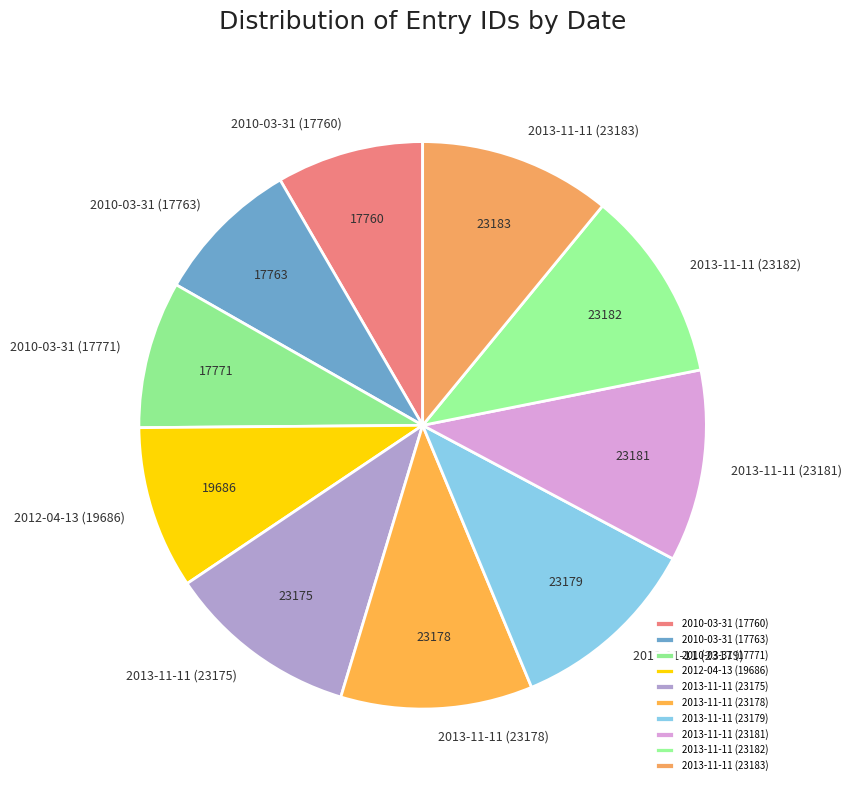

Is the sum of 2010-03-31 (17771) and 2013-11-11 (23175) greater than half?

No